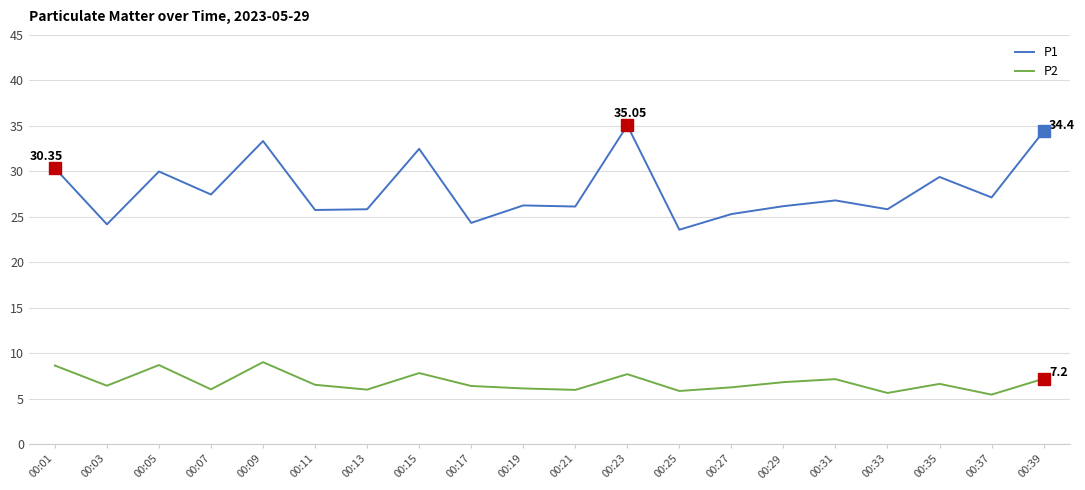

Which series has the largest range (max minus min)?

P1